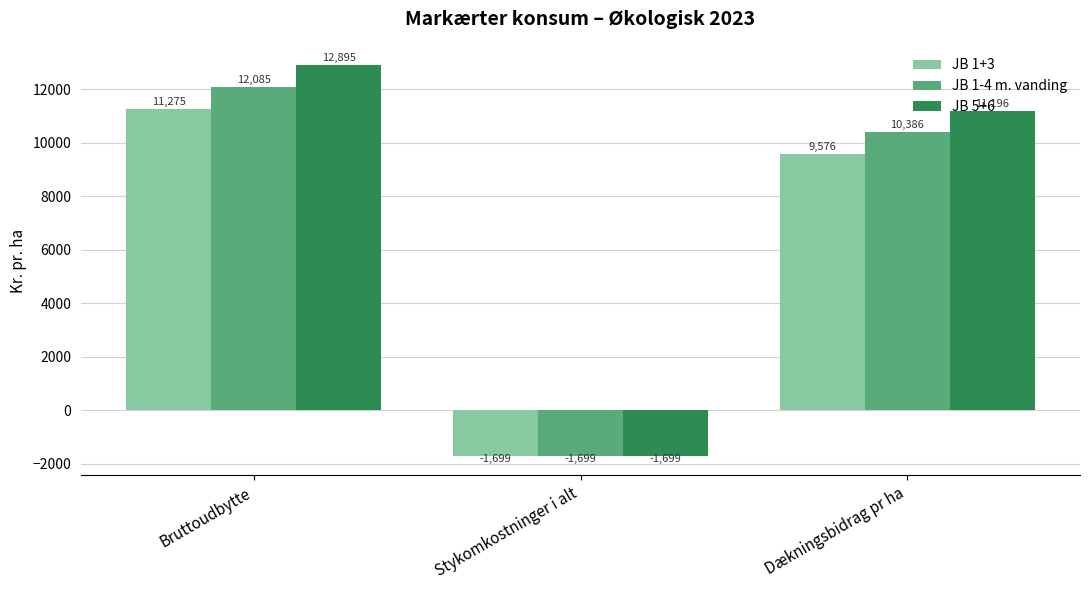

How many bars are there in each group?

3